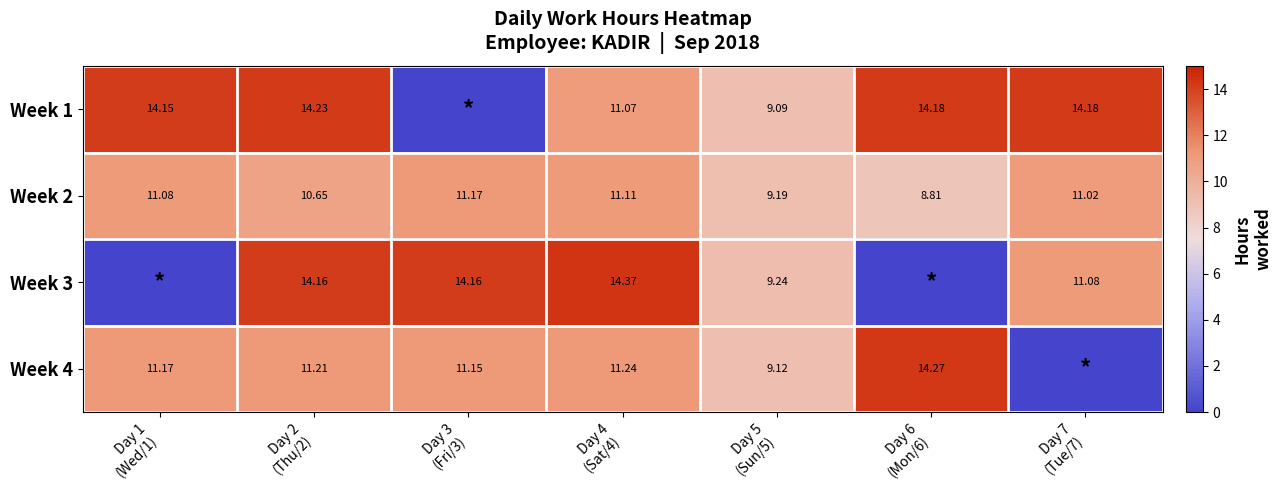

What value does the Week 3 series have at Day 3 (Fri/3)?

14.2